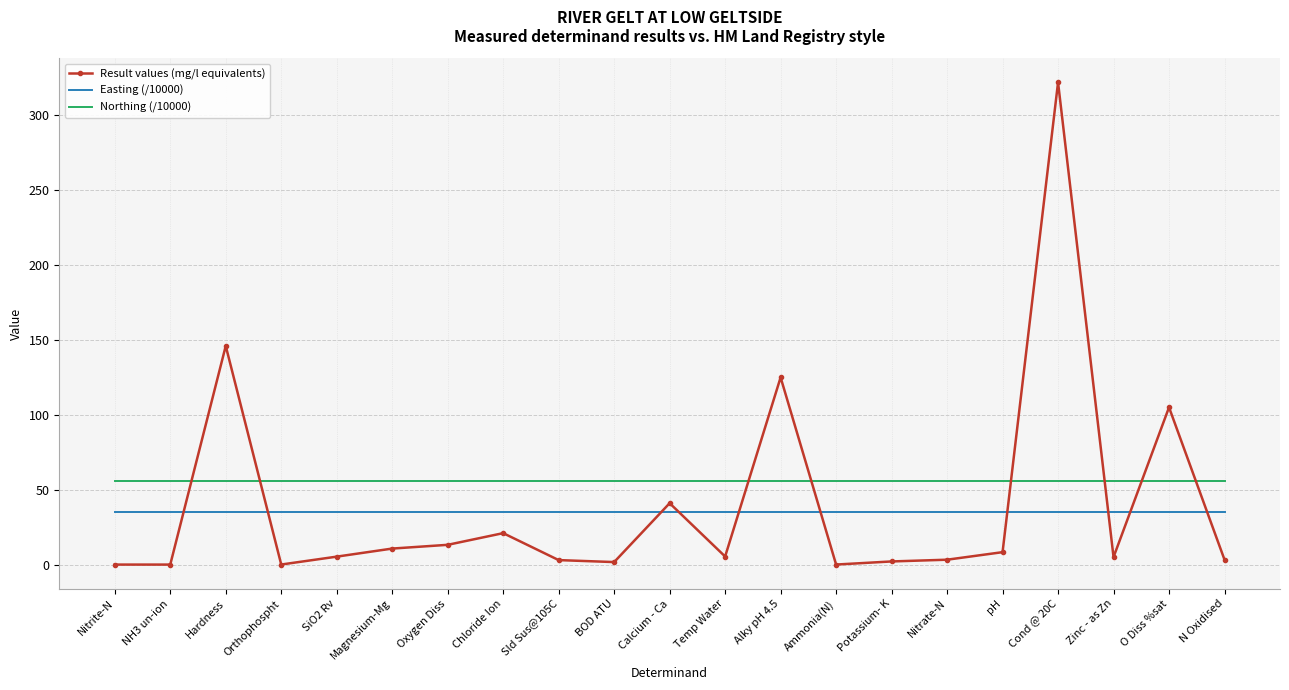

Which label corresponds to the largest value in the chart?

Cond @ 20C